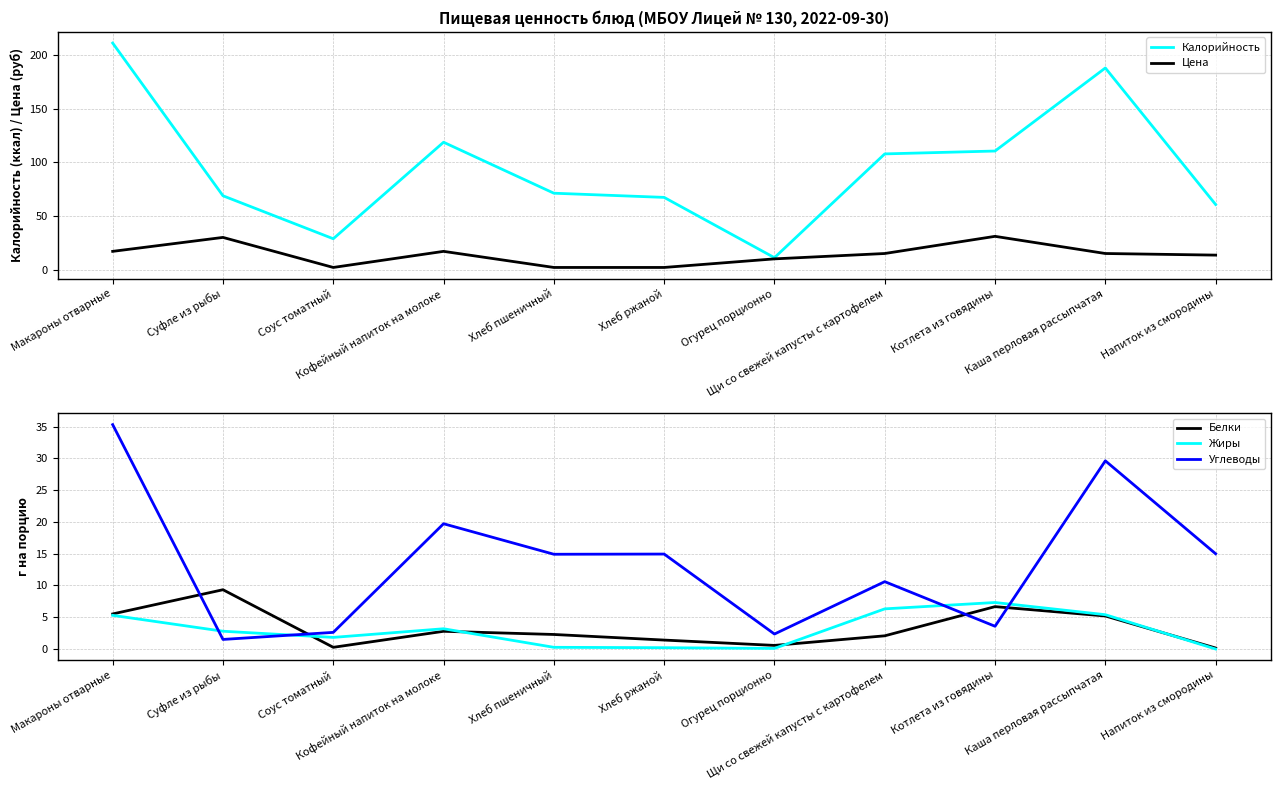

True or false: Углеводы has a value of 15.0 at Напиток из смородины.

True